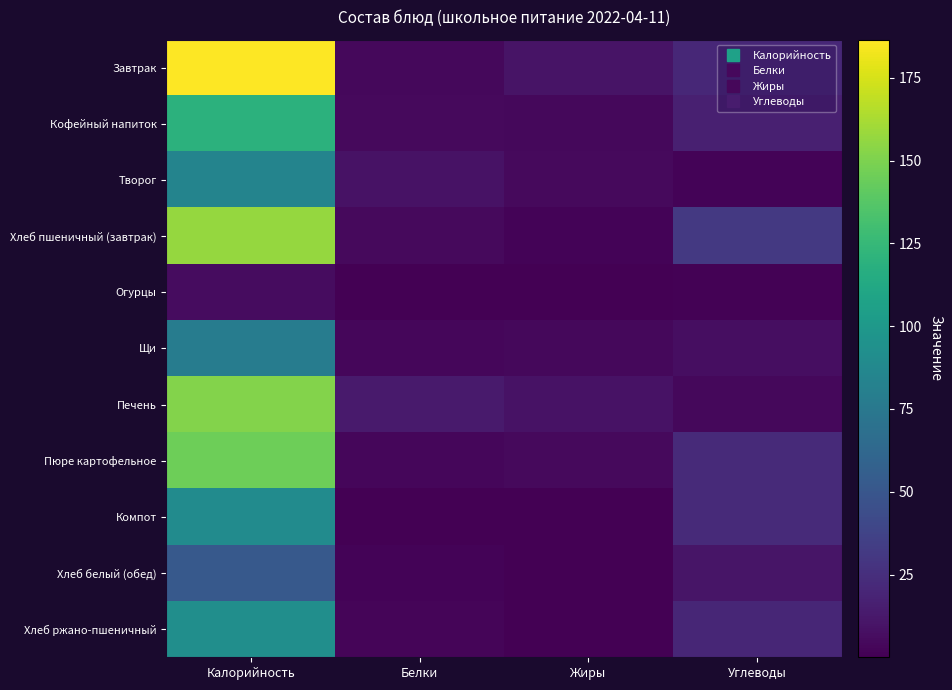

What is the spread (max minus min) of values at Углеводы?

29.8